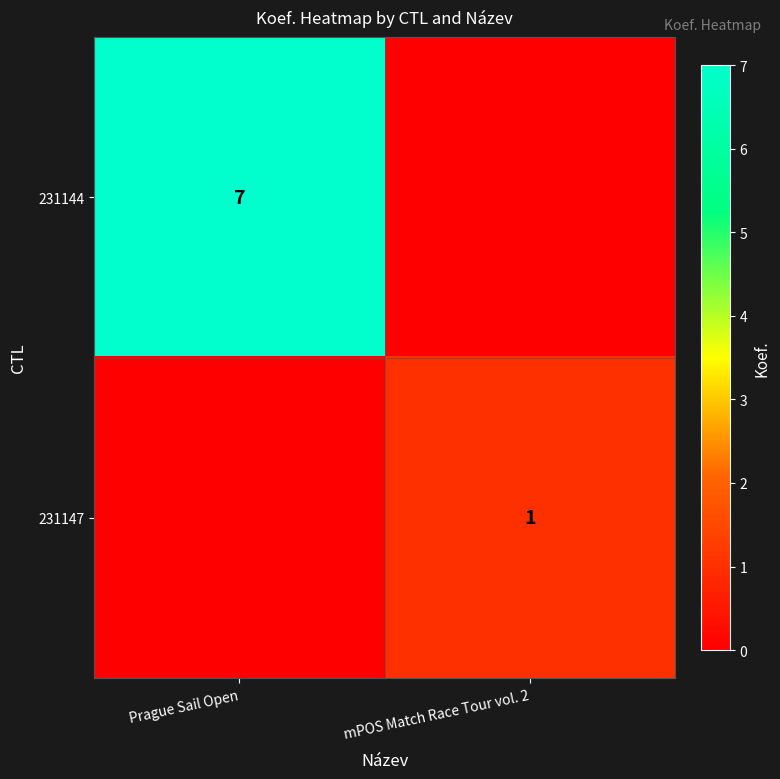

Is it true that 231144 equals 12 at Prague Sail Open?

False